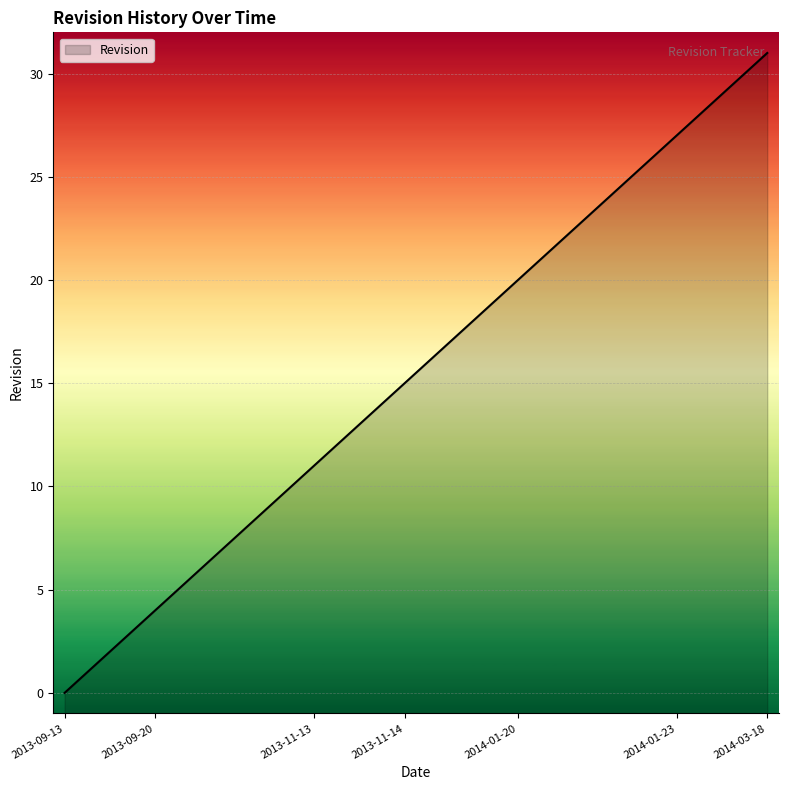

What is the maximum value shown in the chart?

31